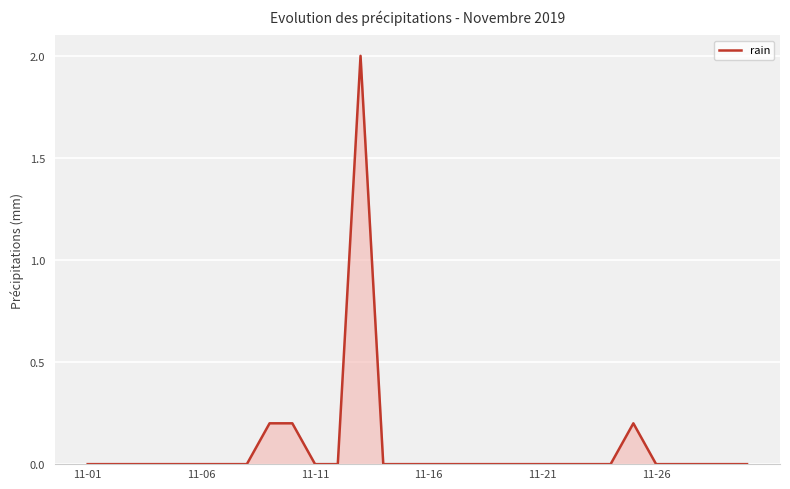

What is the difference between the maximum and minimum values?

2.0